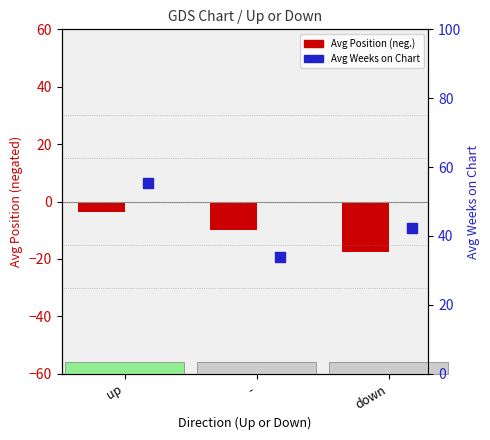

Which series has the largest total across all categories?

Avg Weeks on Chart